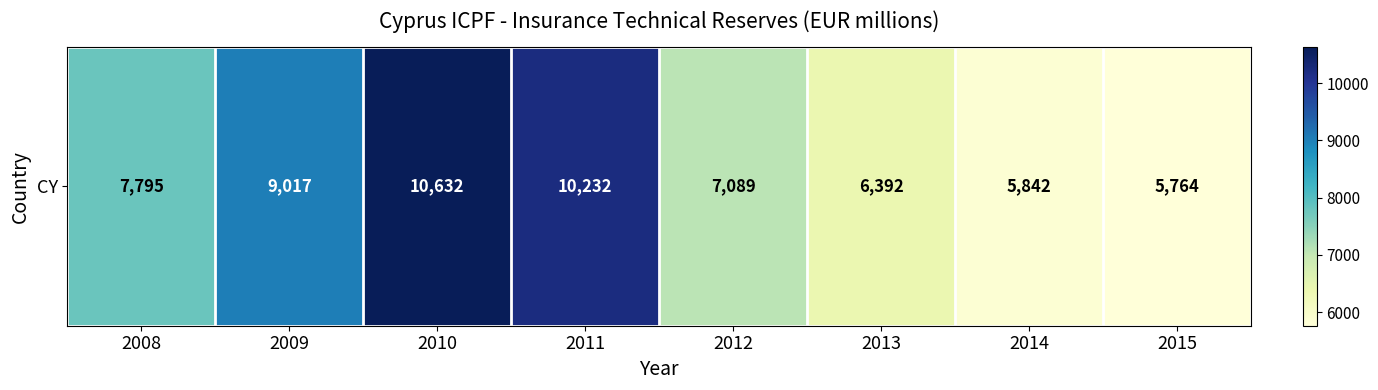

At which category does the chart reach its minimum across all series?

2015